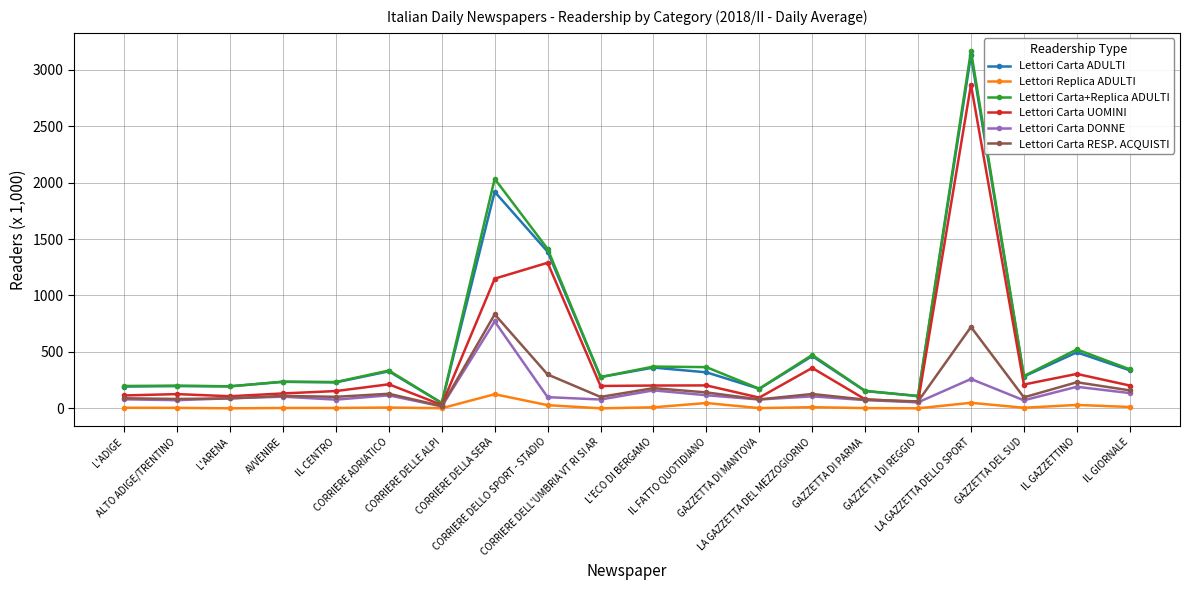

What is the greatest value displayed?

3169